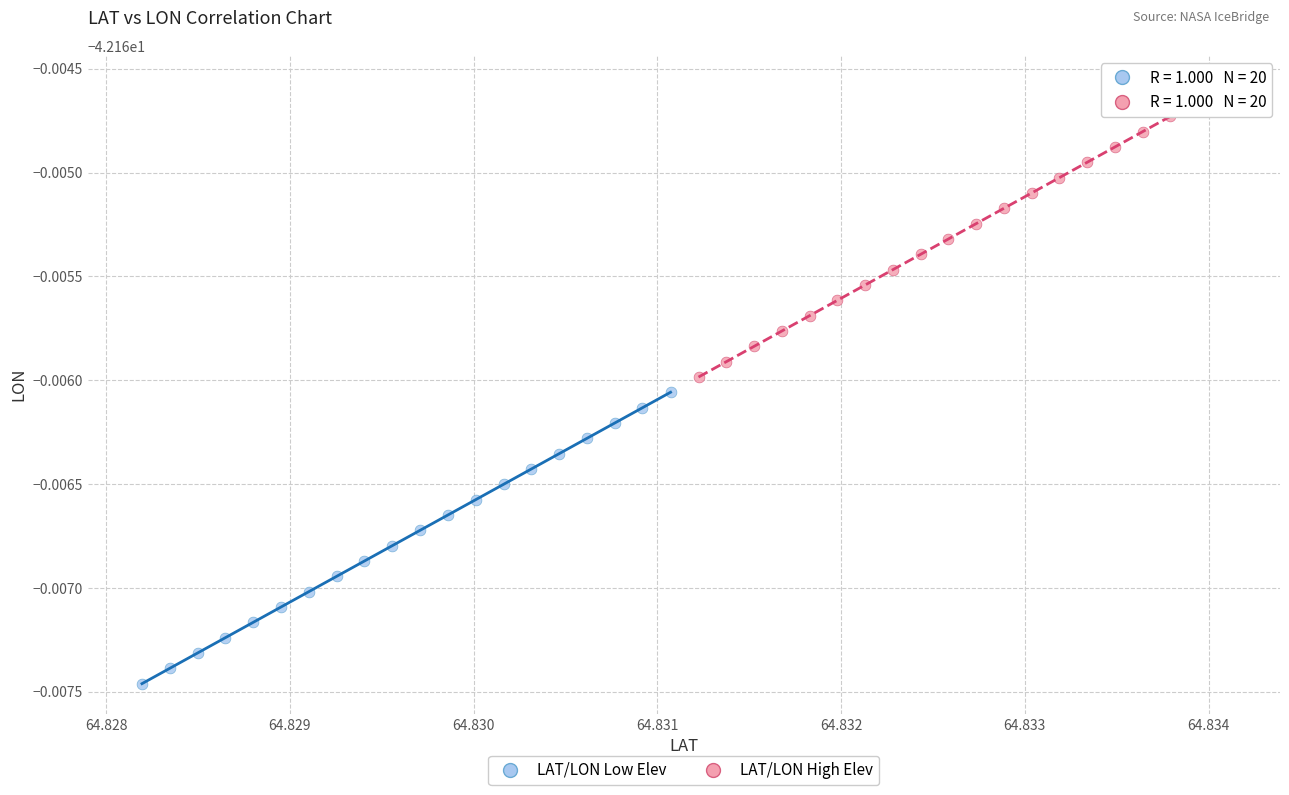

What are all the series names shown in the legend?

LAT/LON Low Elev, LAT/LON High Elev